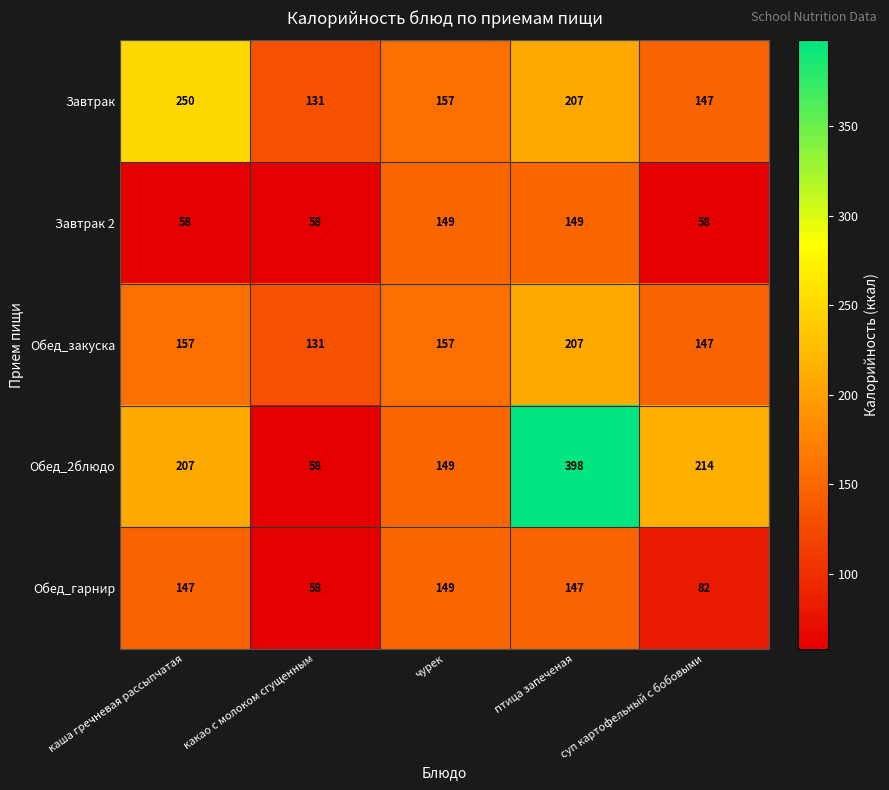

List the labels in order of Обед_2блюдо value, largest first.

птица запеченая, суп картофельный с бобовыми, каша гречневая рассыпчатая, чурек, какао с молоком сгущенным